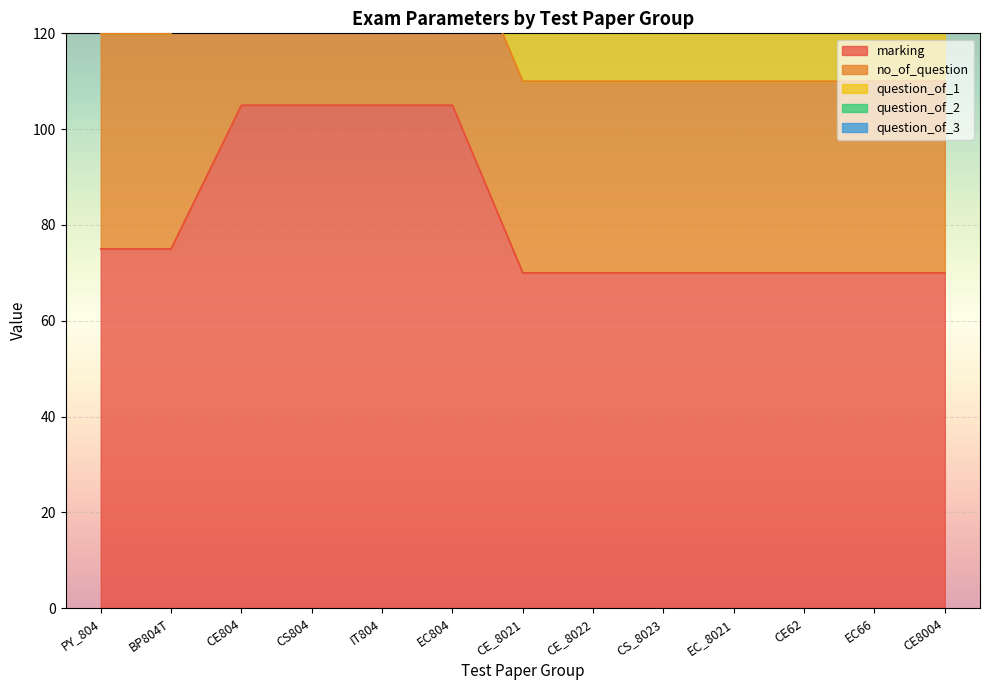

True or false: question_of_1 and no_of_question cross at least once.

False